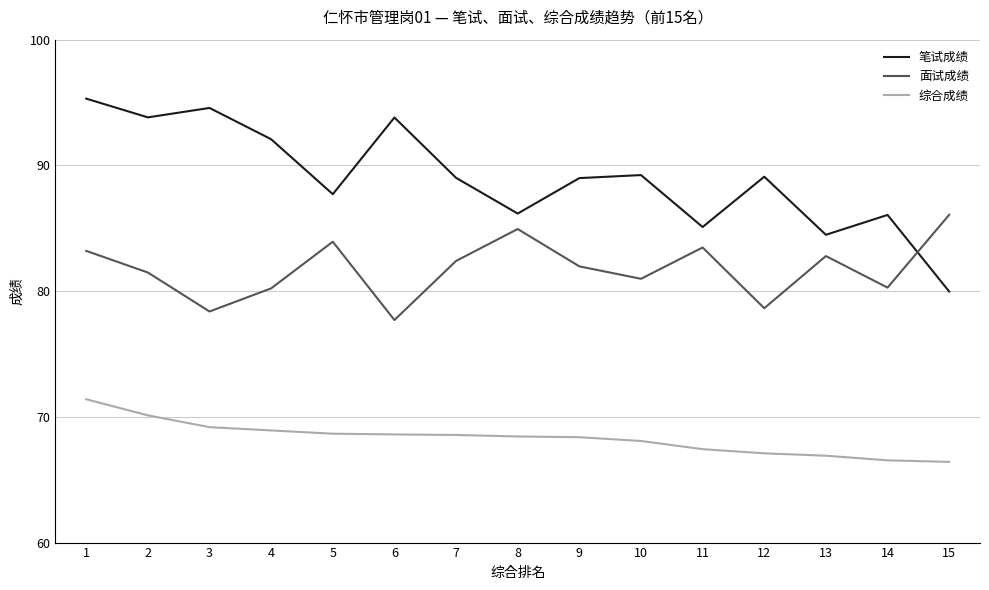

What is the sum of all 面试成绩 values?

1226.5